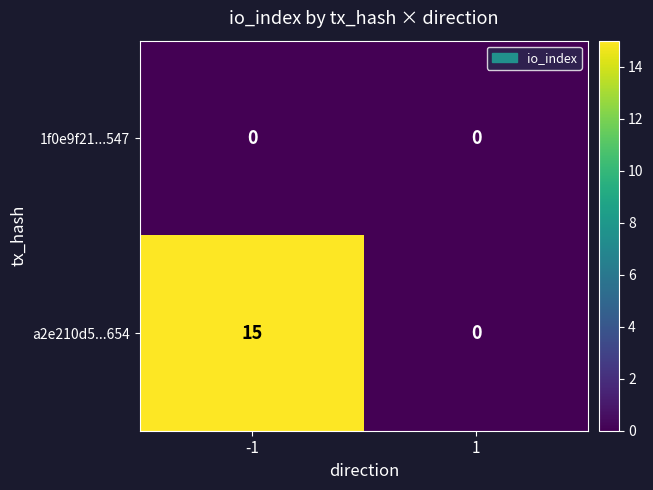

Which series changed the most between -1 and 1?

a2e210d5...654